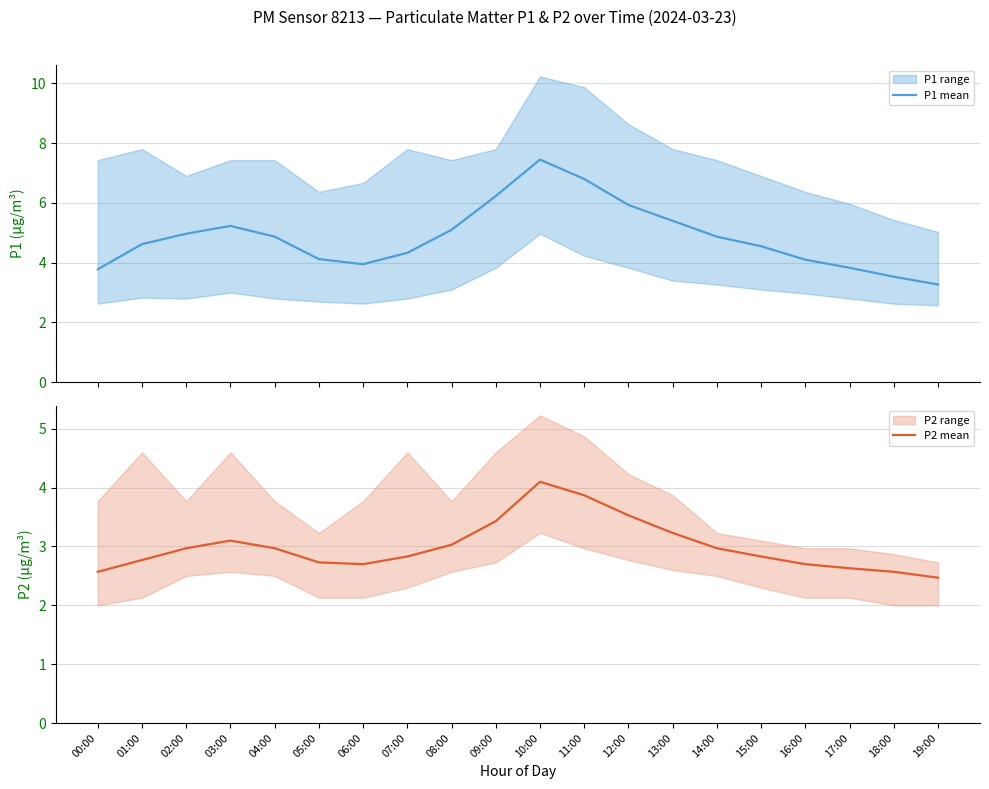

Is this an area chart (filled region under the line)?

No